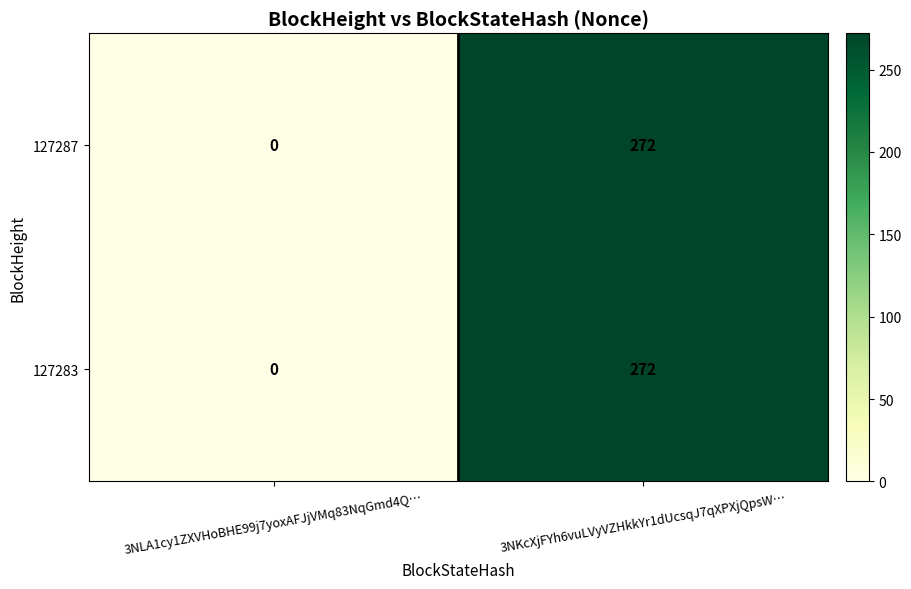

What is the difference between the 127287 values at 3NKcXjFYh6vuLVyVZHkkYr1dUcsqJ7qXPXjQpsW… and 3NLA1cy1ZXVHoBHE99j7yoxAFJjVMq83NqGmd4Q…?

272